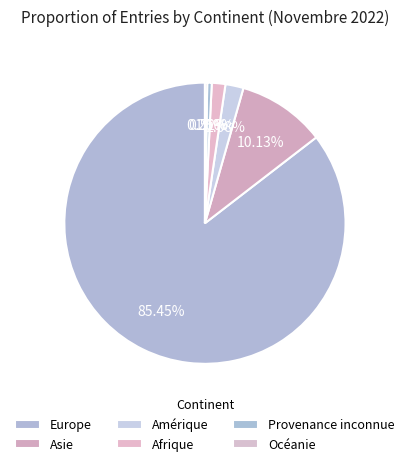

Combined, what portion of the pie is Amérique and Afrique?

3.6%